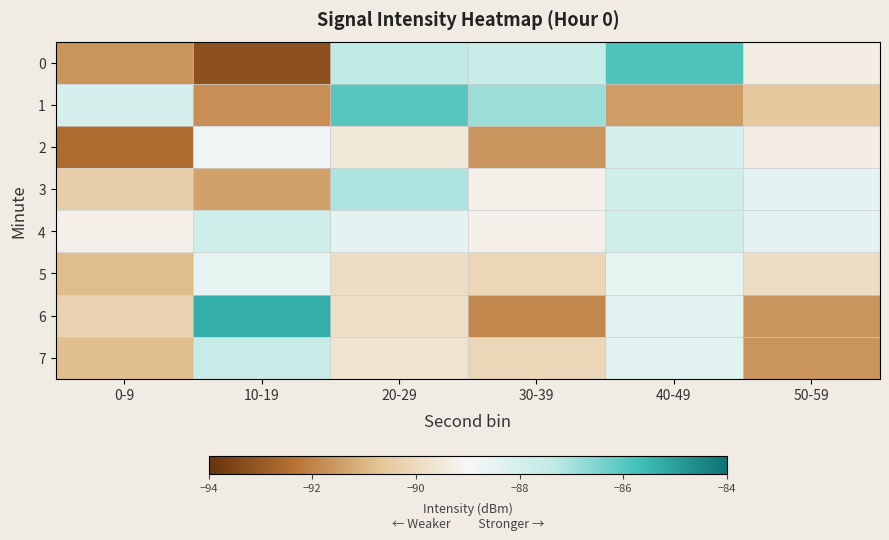

Count the number of categories in the chart.

6